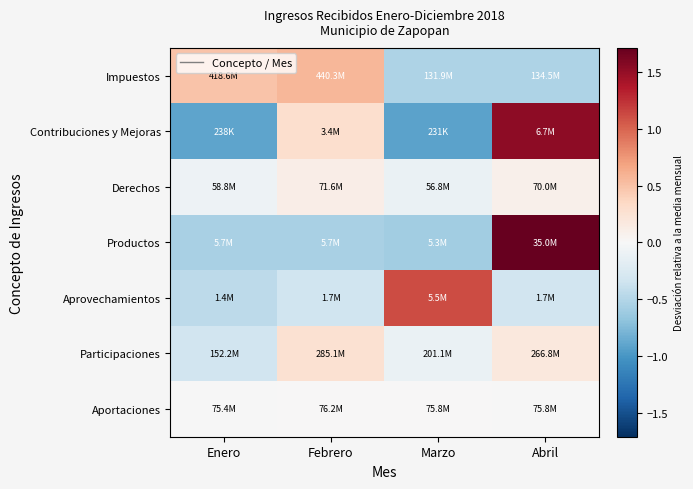

What is the total value across all series at Abril?

2.7